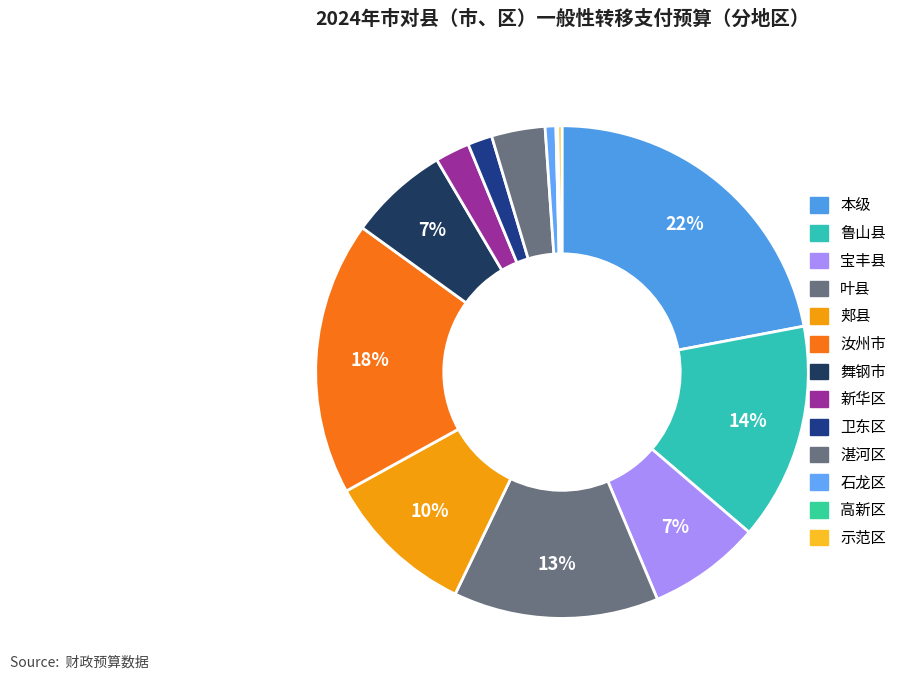

Combined, do 郏县 and 汝州市 account for over 50%?

No